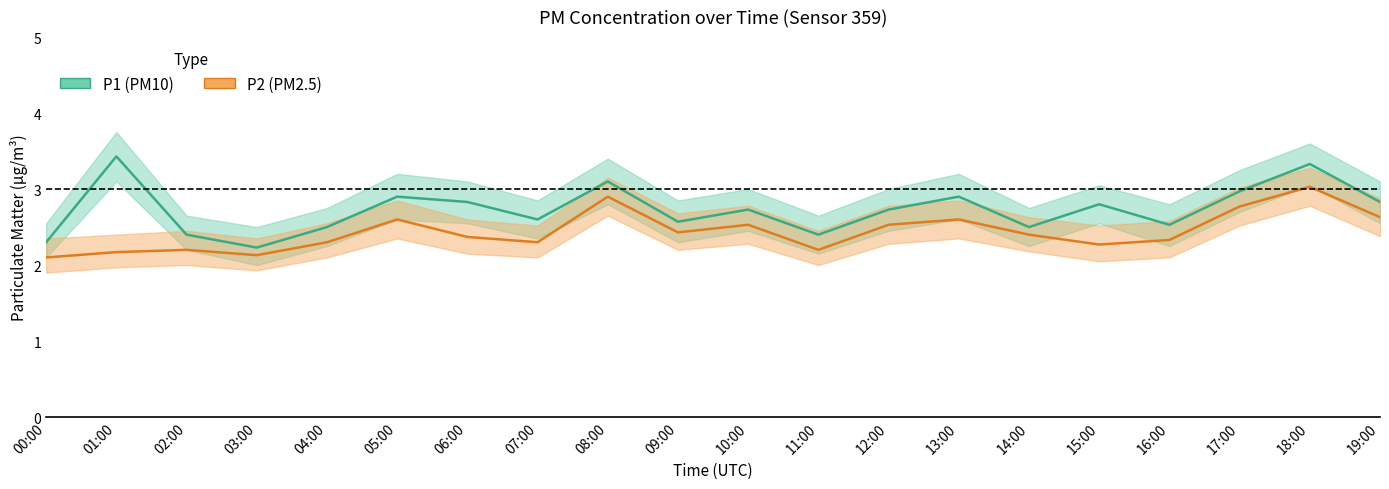

What is the difference between the maximum and minimum values in the P1_hi series?

1.2